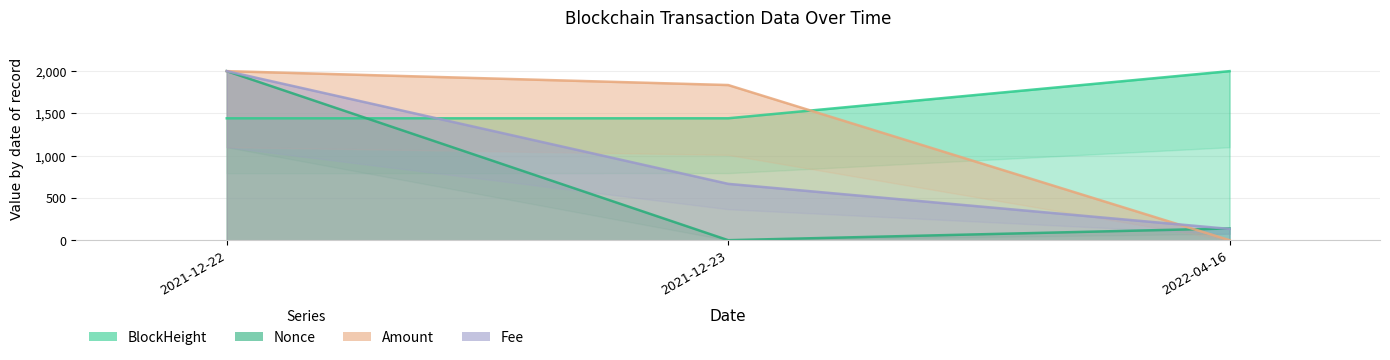

At which category is the sum across all series the highest?

2021-12-22